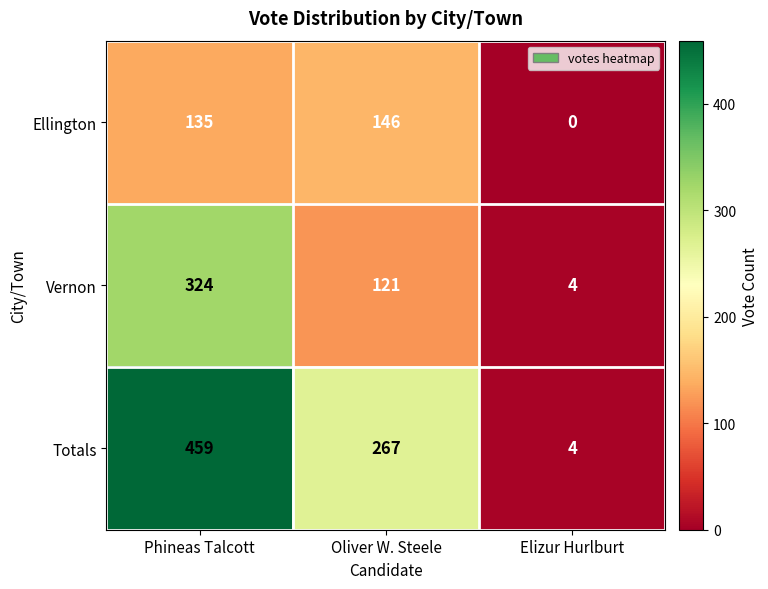

What is the difference between the highest and lowest values at Elizur Hurlburt?

4